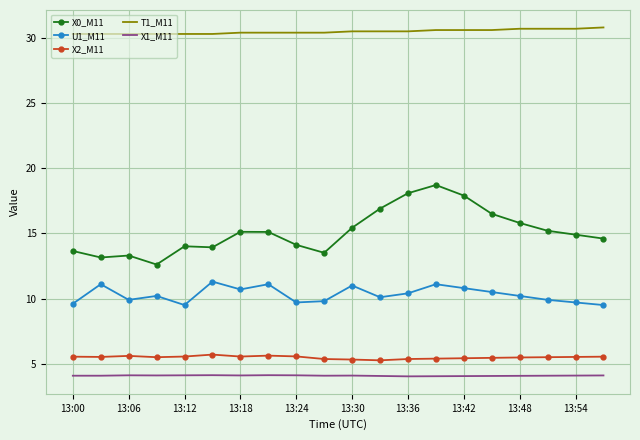

Which series has the largest range (max minus min)?

X0_M11